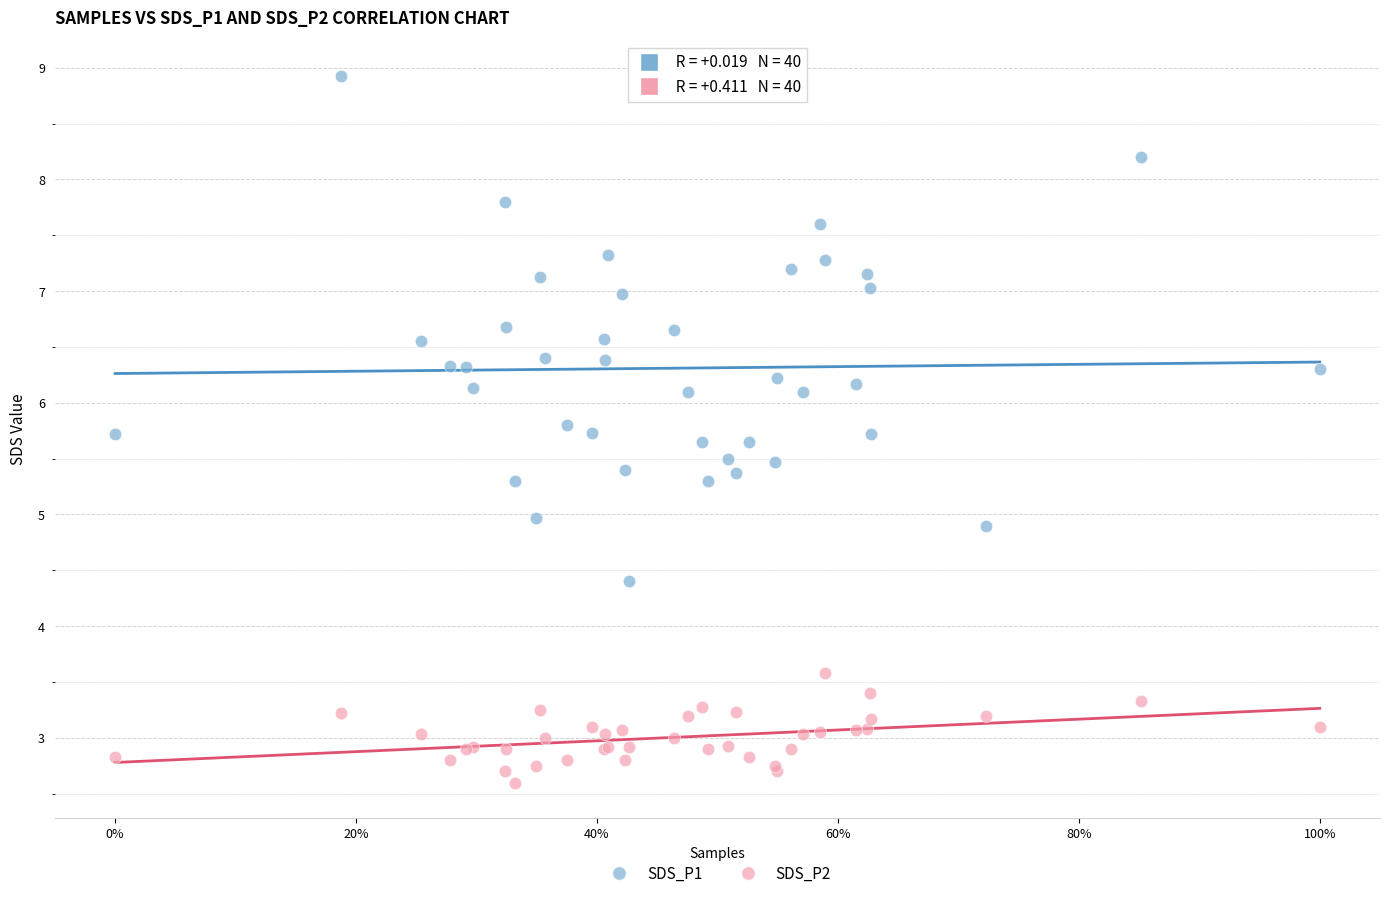

Which series contains the highest Y value?

SDS_P1